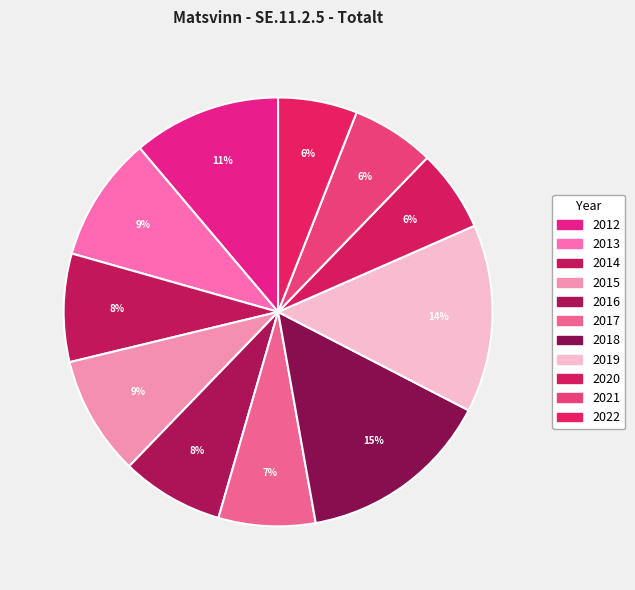

To the nearest percent, what is the combined percentage of 2018 and 2016?

22%